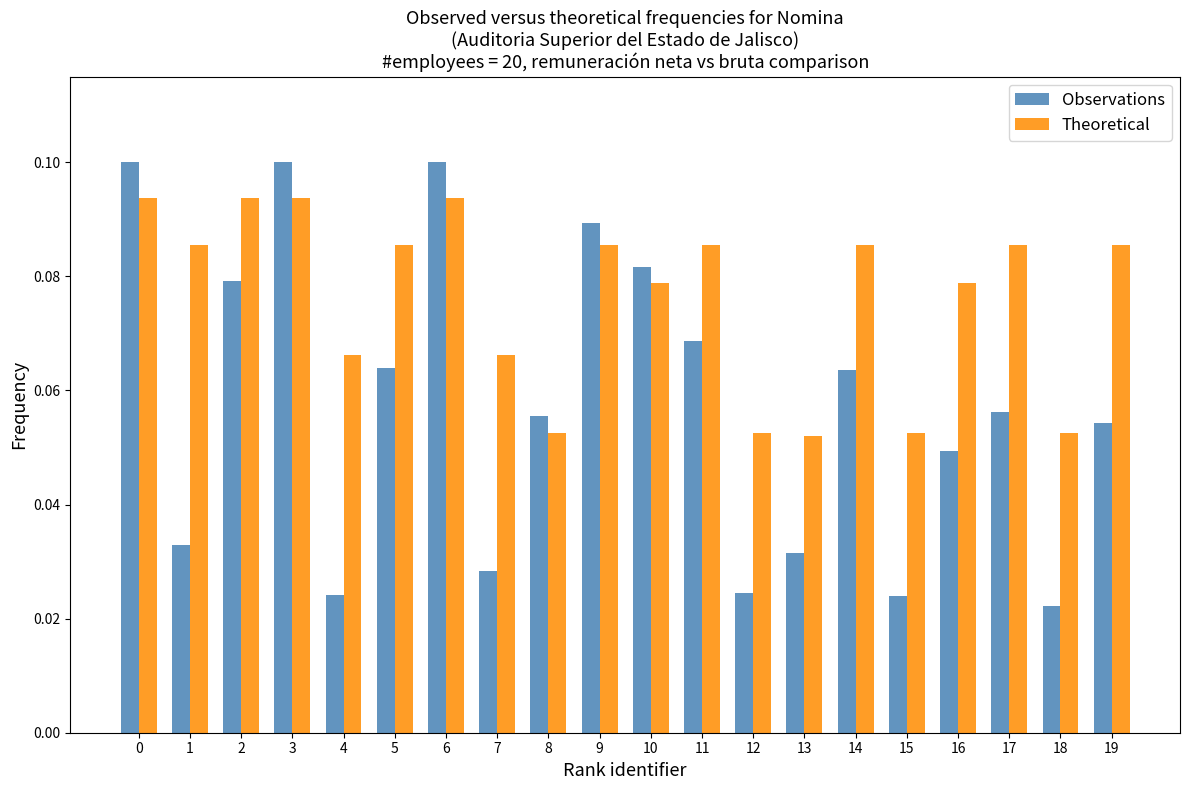

Where is Observations nearest to the value 0?

18